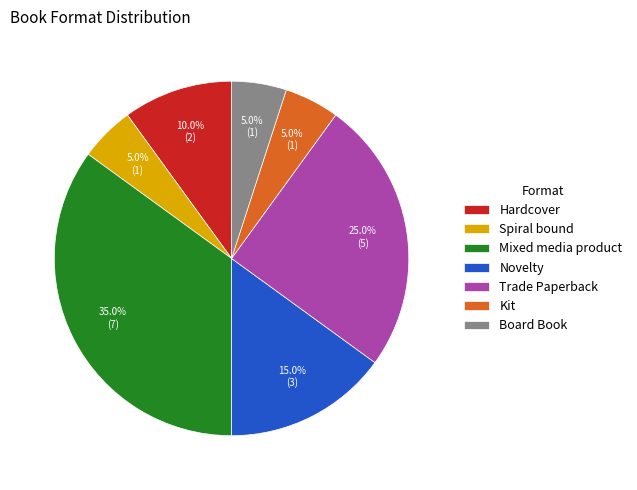

Do Novelty and Kit together represent more than half of the pie?

No